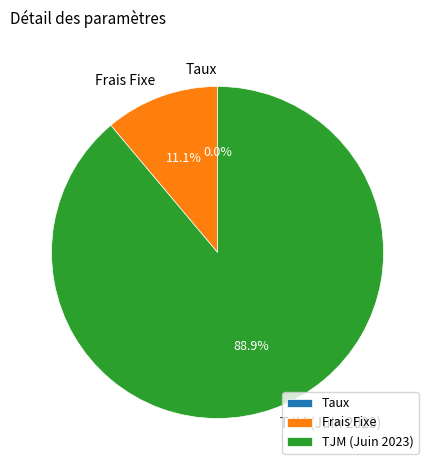

What is the largest slice in the pie chart?

TJM (Juin 2023)